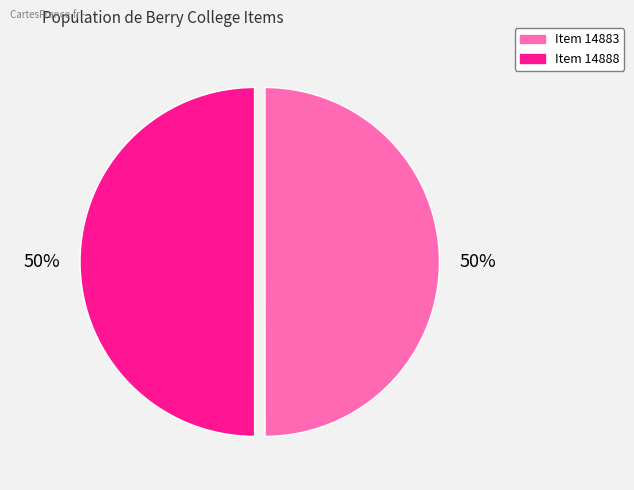

Approximately how many times larger is the value at Item 14888 compared to Item 14883?

1.0